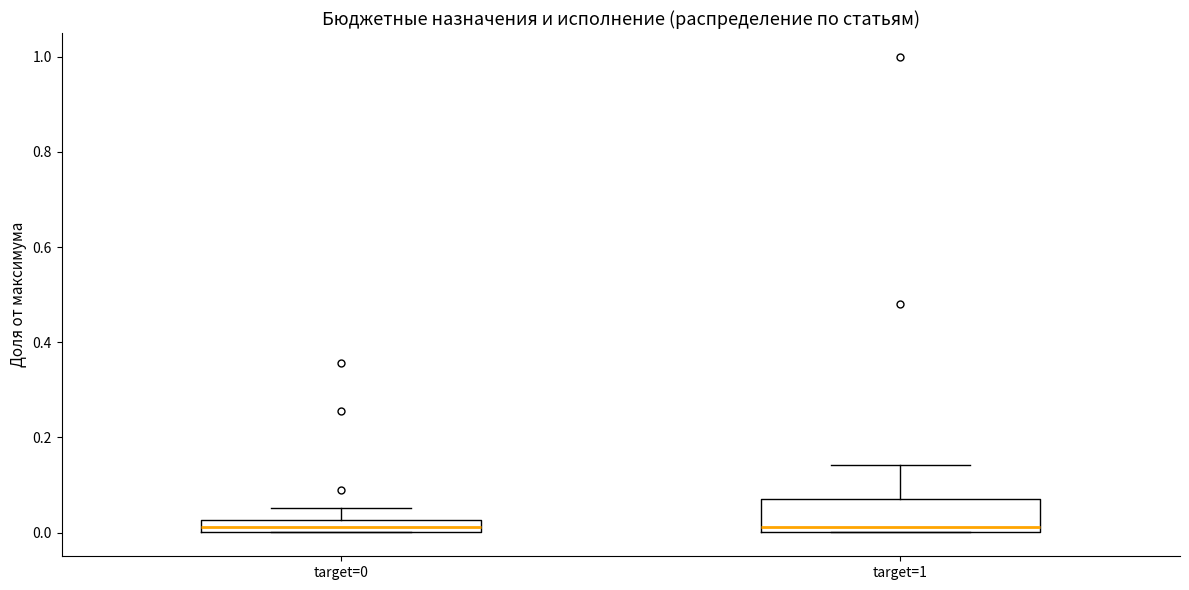

Comparing the boxes themselves (not the whiskers), which one is the tallest?

target=1